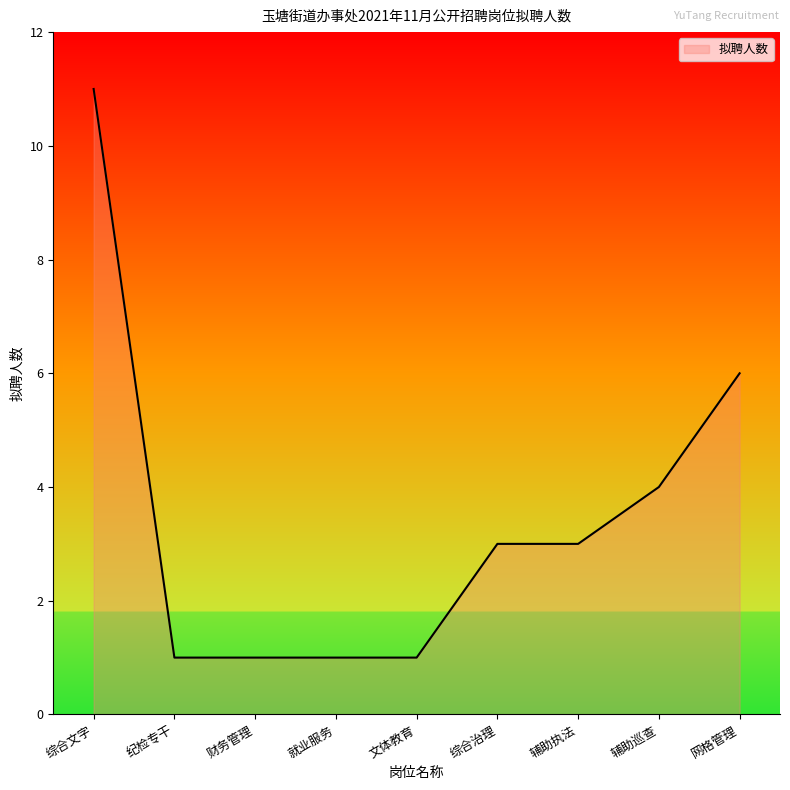

Approximately how many times larger is the value at 综合治理 compared to 纪检专干?

3.0